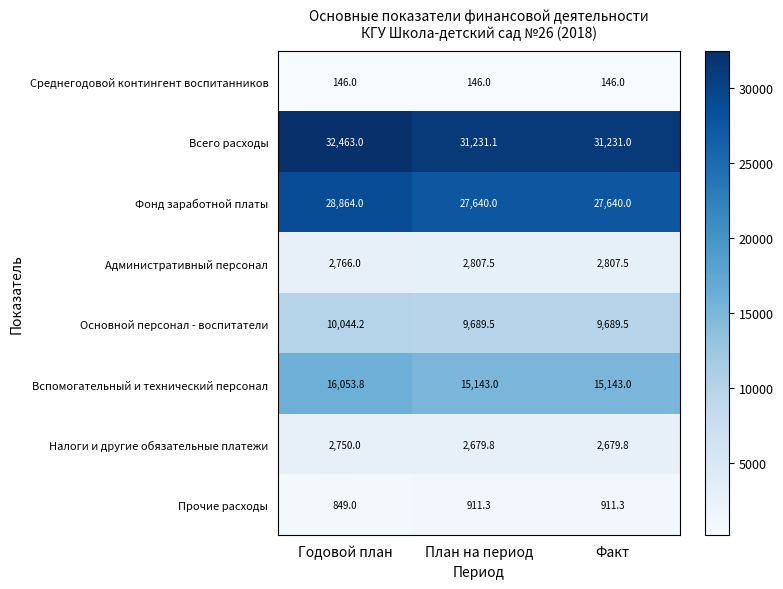

What is the average value of the Прочие расходы series?

890.5